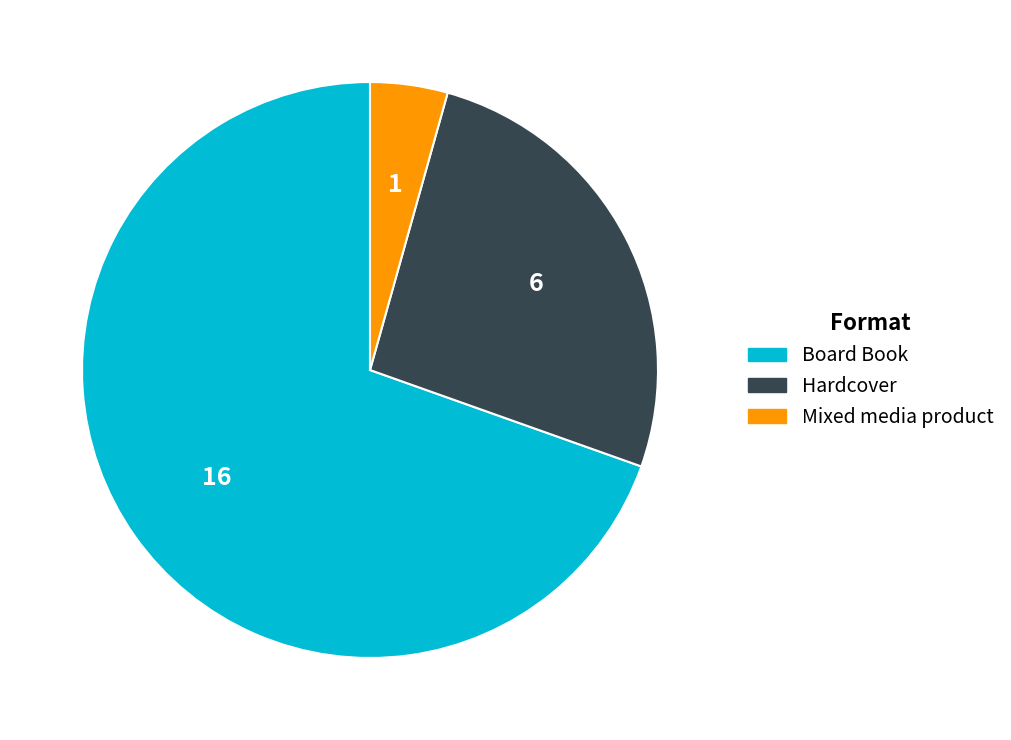

What is the majority slice?

Board Book